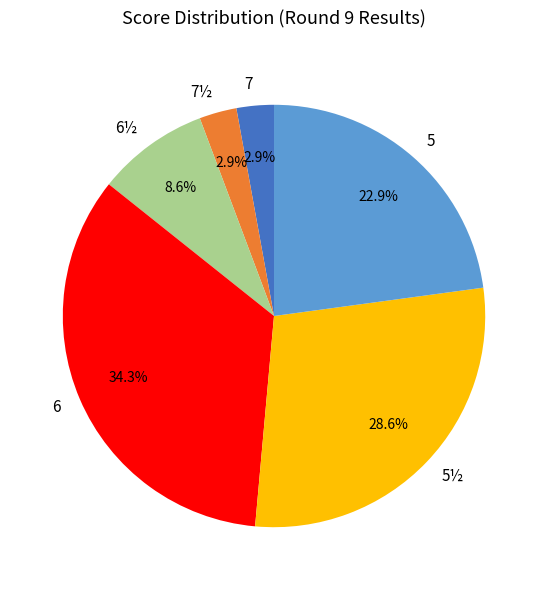

Which category has the biggest portion of the pie?

6